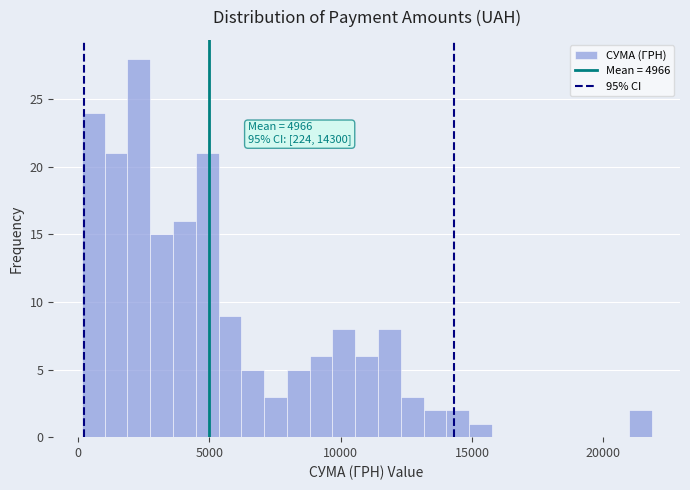

Around what value on the x-axis is the tallest bar? Give the approximate position of its centre, as read against the axis.

2500